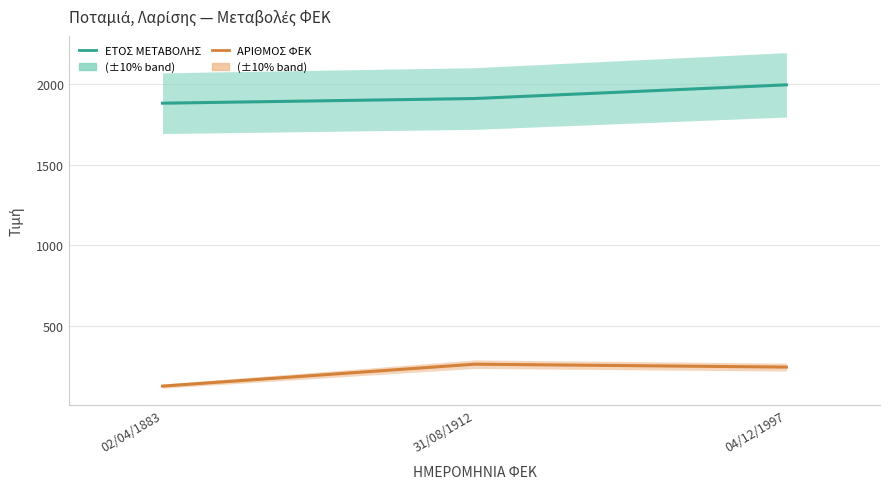

What value does the ΕΤΟΣ ΜΕΤΑΒΟΛΗΣ series have at 31/08/1912, to the nearest 5?

1910